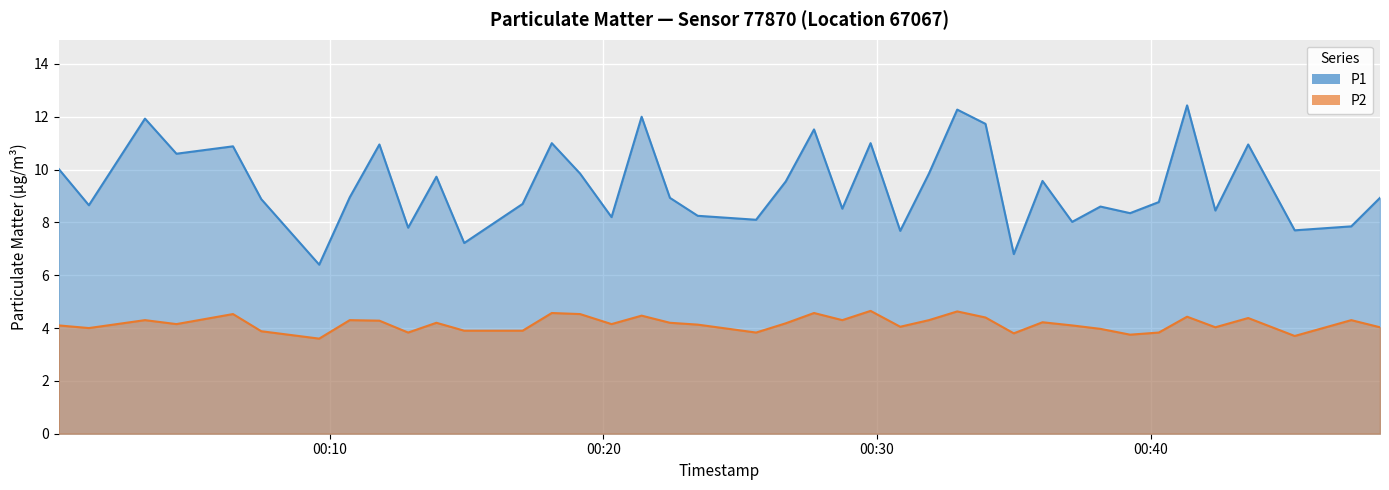

What is the difference between the highest and lowest values at 2023-03-31T00:21:24?

7.5